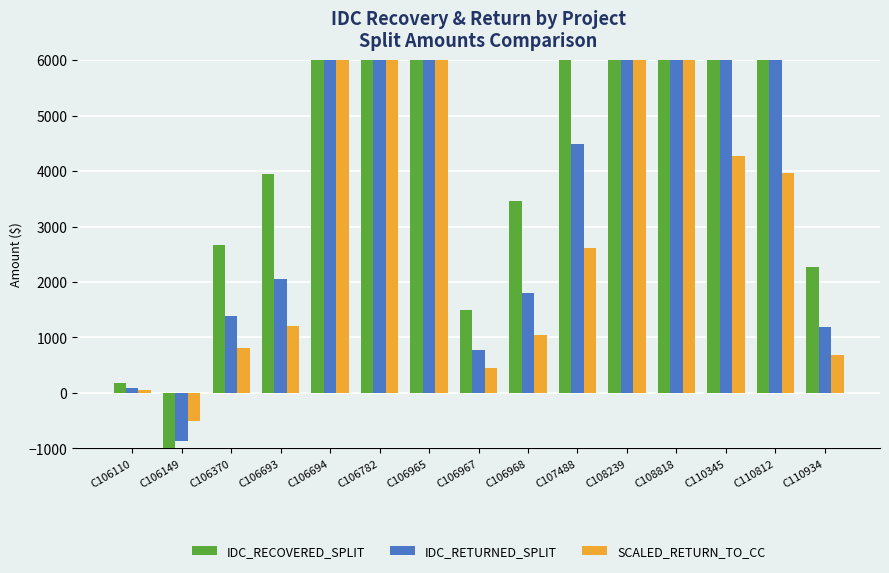

Reading left to right, list all the values displayed in this chart.

IDC_RECOVERED_SPLIT: 176.6	-1656.6	2671.7	3950.7	53827.1	130449.8	24912.3	1488.5	3456.1	8613.9	74553.1	32053.7	14056.4	16398.2	2274.4
IDC_RETURNED_SPLIT: 92.0	-862.8	1391.5	2057.6	28033.9	67940.1	12974.7	775.2	1800.0	4486.3	38828.3	16694.0	7320.8	8540.4	1184.5
SCALED_RETURN_TO_CC: 53.6	-504.9	810.8	1198.9	16405.4	39758.6	7592.8	451.7	1048.8	2614.0	23518.1	10111.5	4265.6	3959.0	690.2